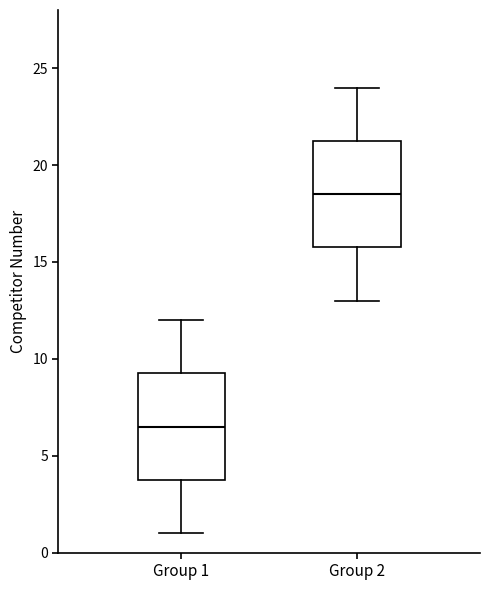

Reading left to right, transcribe this box plot: for each box, give where its median line is, the range the box spans, and where its two whiskers end, as read against the y-axis. The values are not printed on the chart, so give them approximately, as read against the axis.

Group 1: median 6.5, box 4.0 to 9.5, whiskers 1.0 to 12.0
Group 2: median 18.5, box 16.0 to 21.5, whiskers 13.0 to 24.0